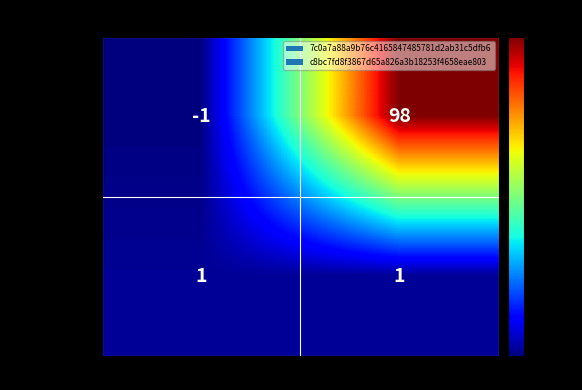

The value of 7c0a7a88...dfb6 at io_index is 150. True or false?

False